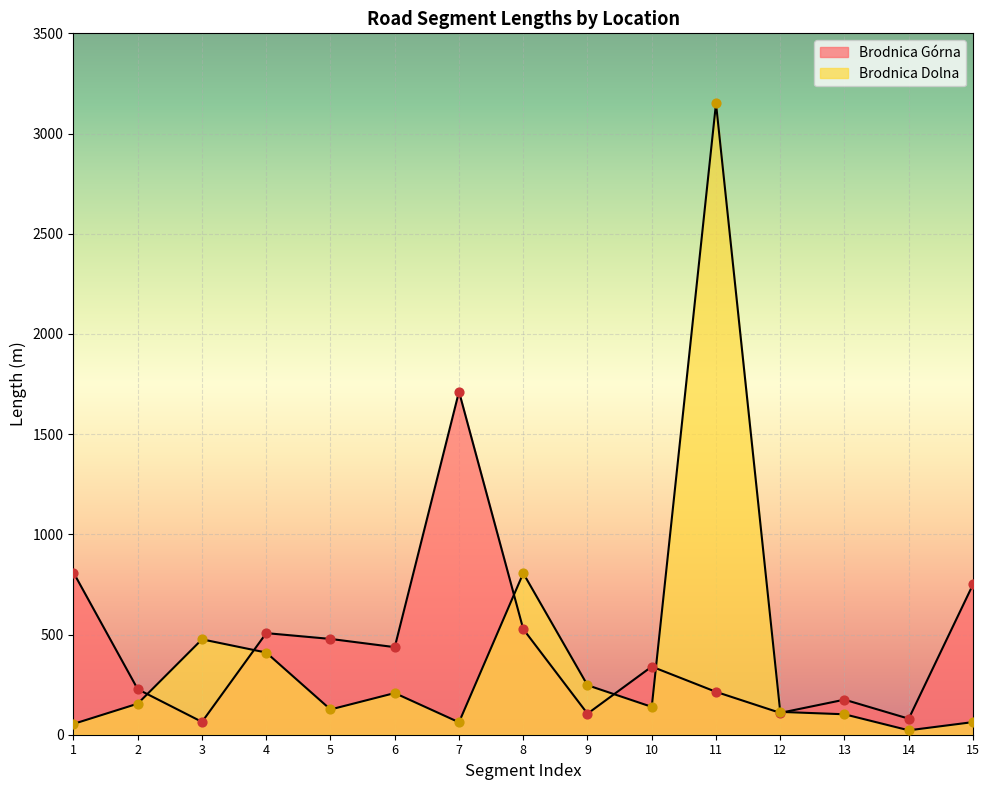

How many lines are shown in the chart?

2